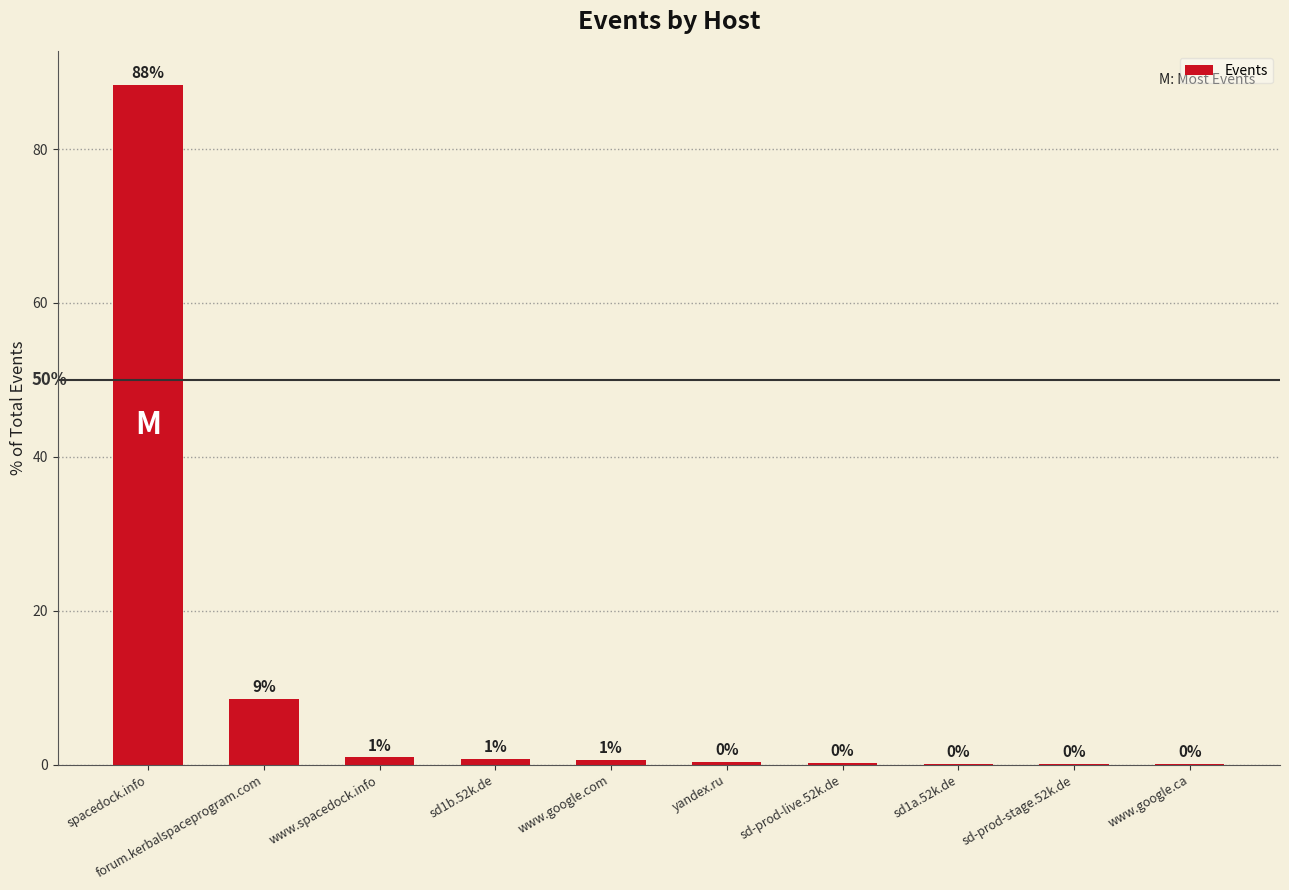

Is it true that the value at spacedock.info is 145.7?

False